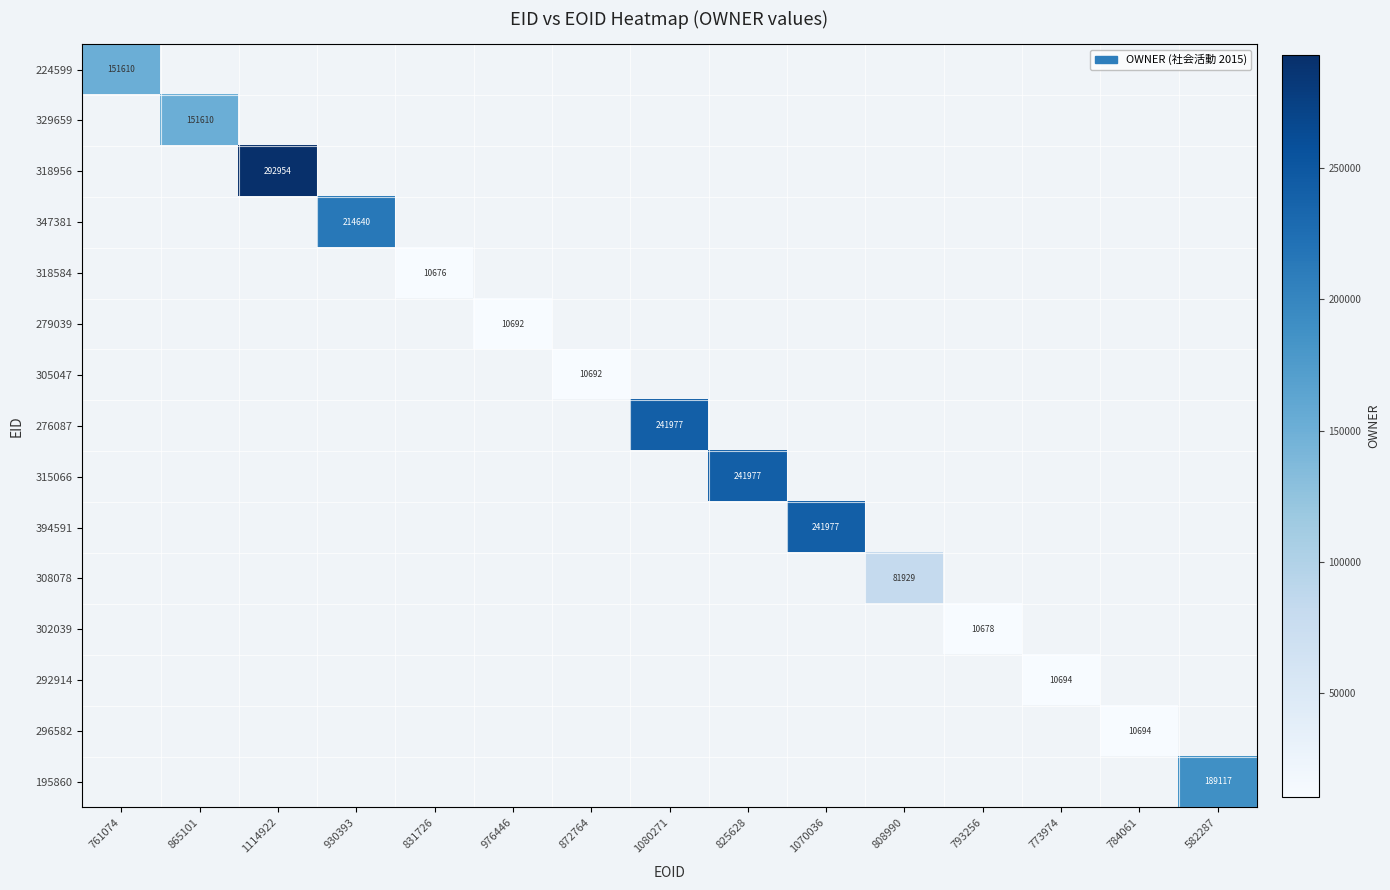

True or false: 308078 has a value of 81929 at 808990.

True